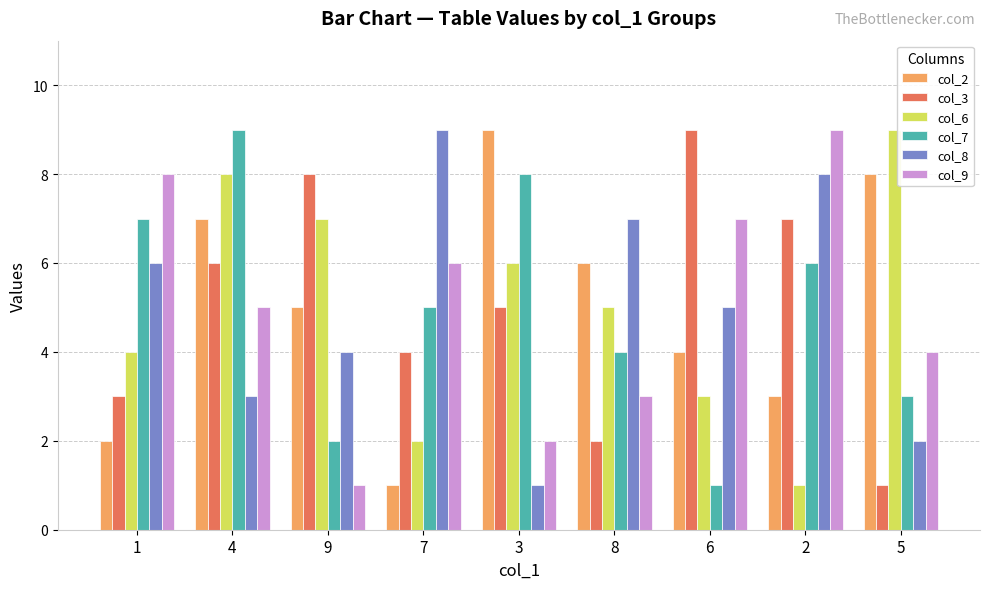

Reading left to right, extract all data points from this chart.

col_2: 1=2	4=7	9=5	7=1	3=9	8=6	6=4	2=3	5=8
col_3: 1=3	4=6	9=8	7=4	3=5	8=2	6=9	2=7	5=1
col_6: 1=4	4=8	9=7	7=2	3=6	8=5	6=3	2=1	5=9
col_7: 1=7	4=9	9=2	7=5	3=8	8=4	6=1	2=6	5=3
col_8: 1=6	4=3	9=4	7=9	3=1	8=7	6=5	2=8	5=2
col_9: 1=8	4=5	9=1	7=6	3=2	8=3	6=7	2=9	5=4